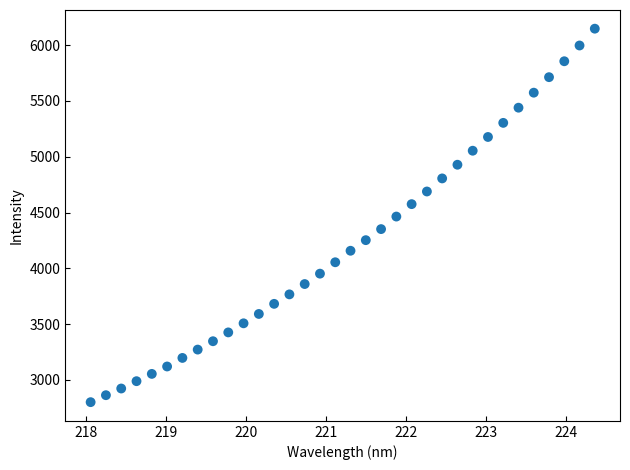

What is the range of Y values (max minus min)?

3347.2